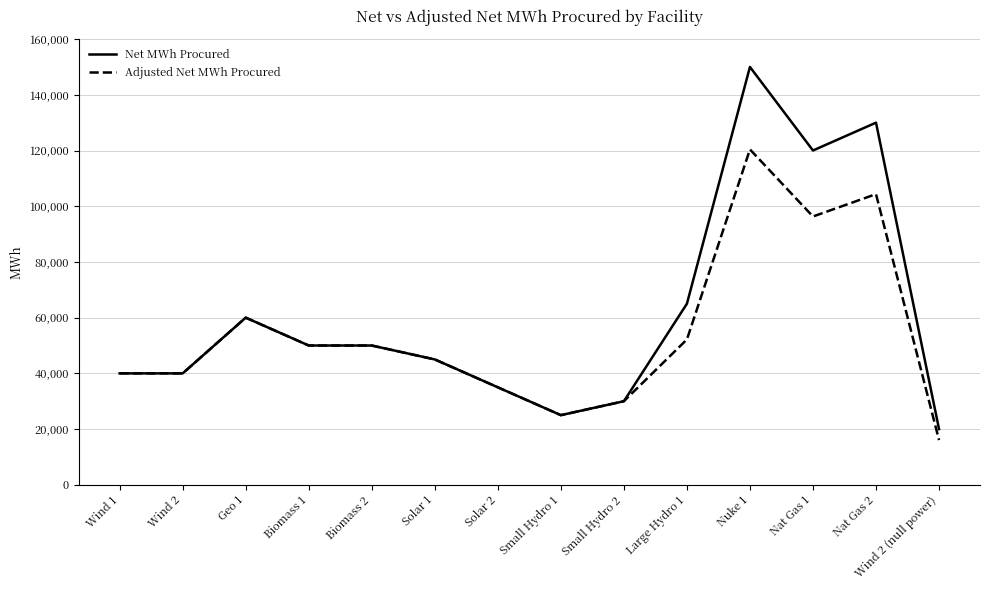

What position from the left is Geo 1?

3